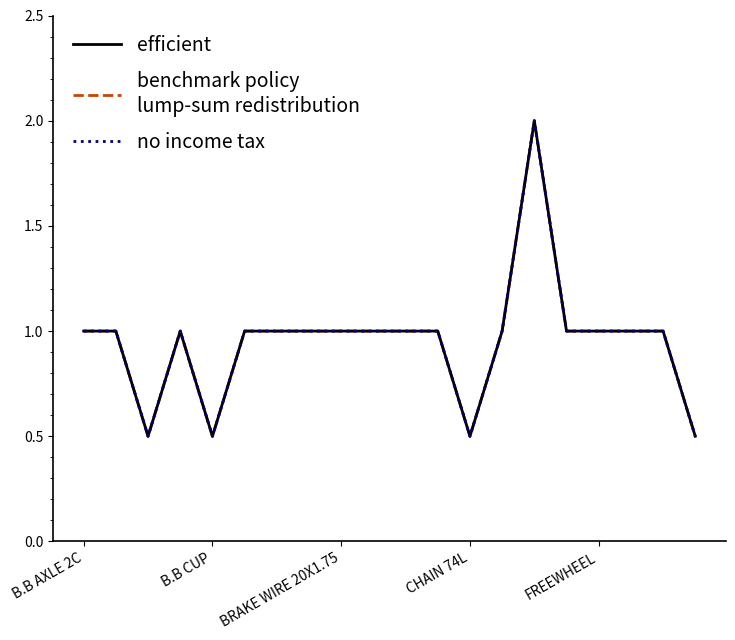

Does the chart have visible grid lines?

No